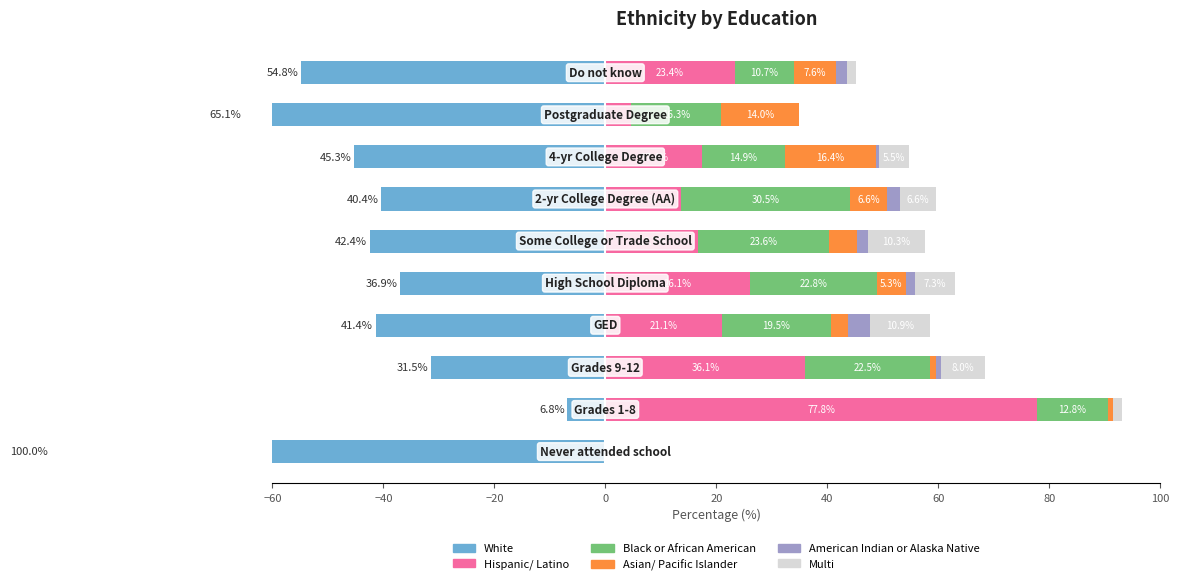

What is the maximum value shown in the chart?

77.8